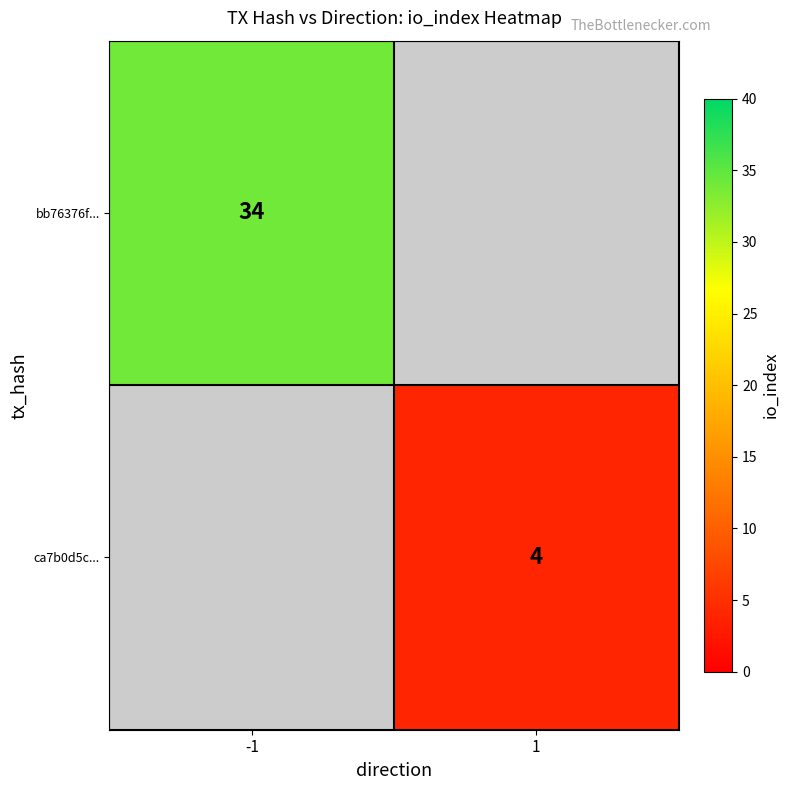

The value of bb76376f... at -1 is 12. True or false?

False